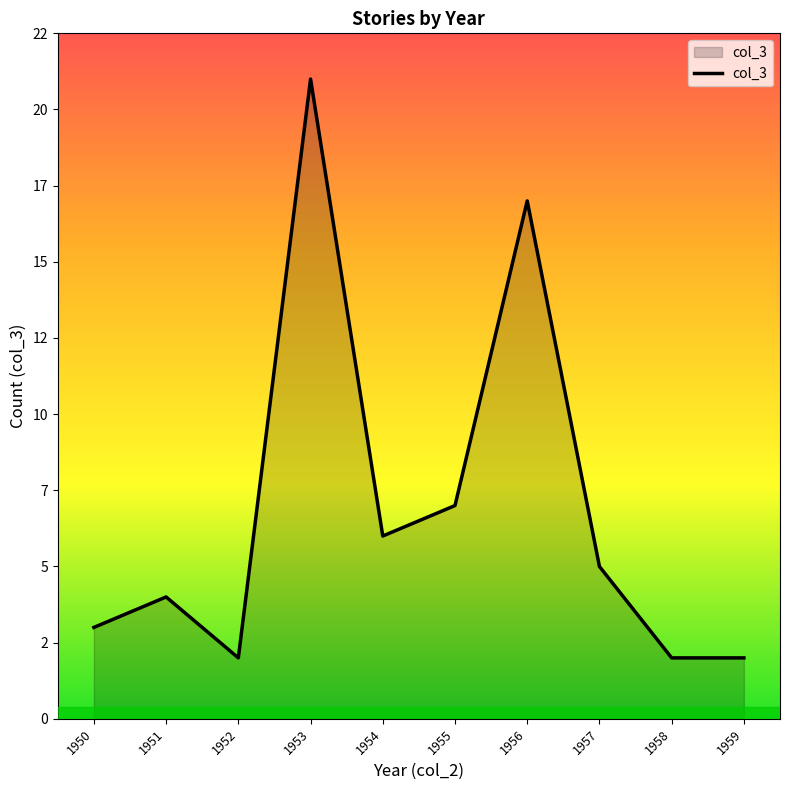

Is this an area chart (filled region under the line)?

Yes